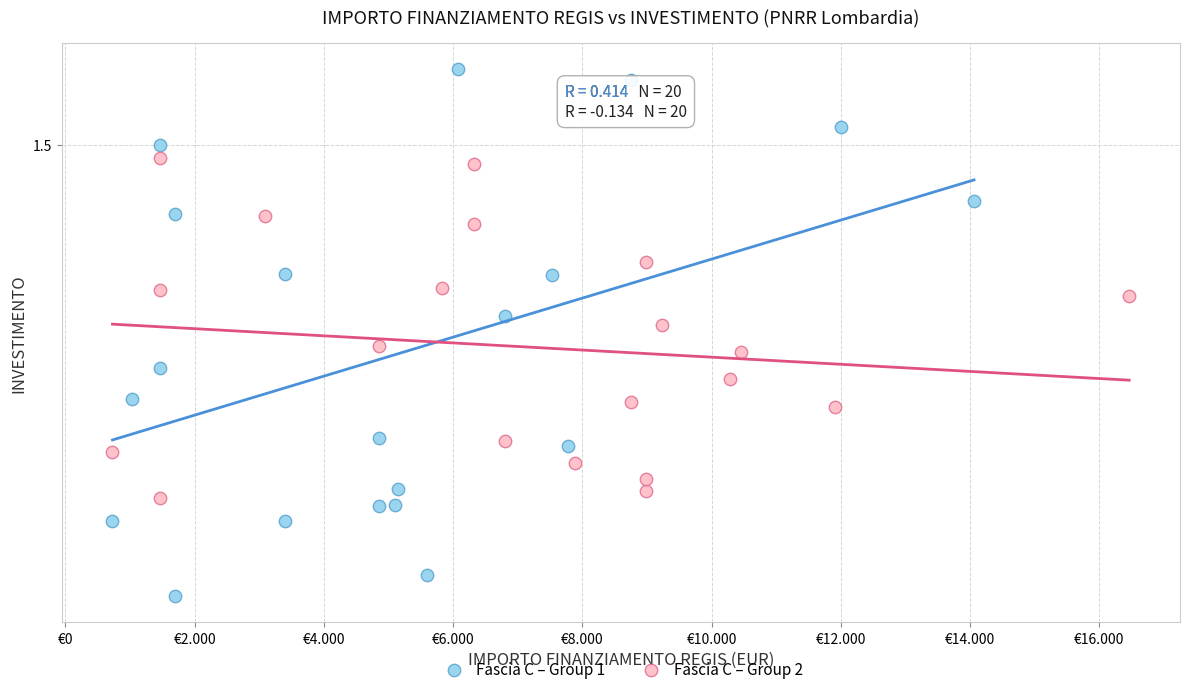

Which series contains the highest Y value?

Fascia C – Group 1